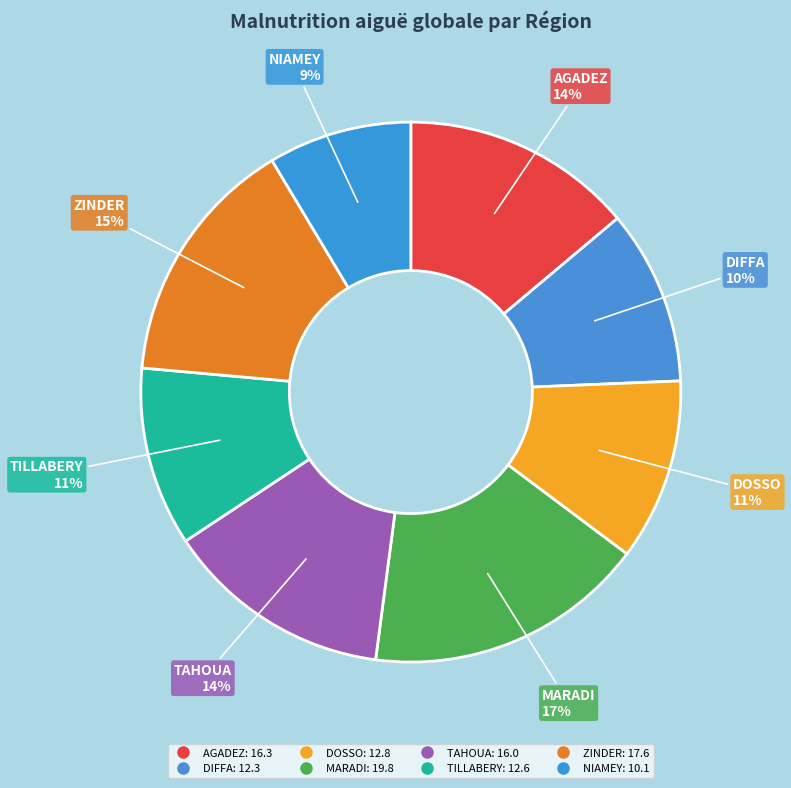

Count the number of slices in the pie.

8